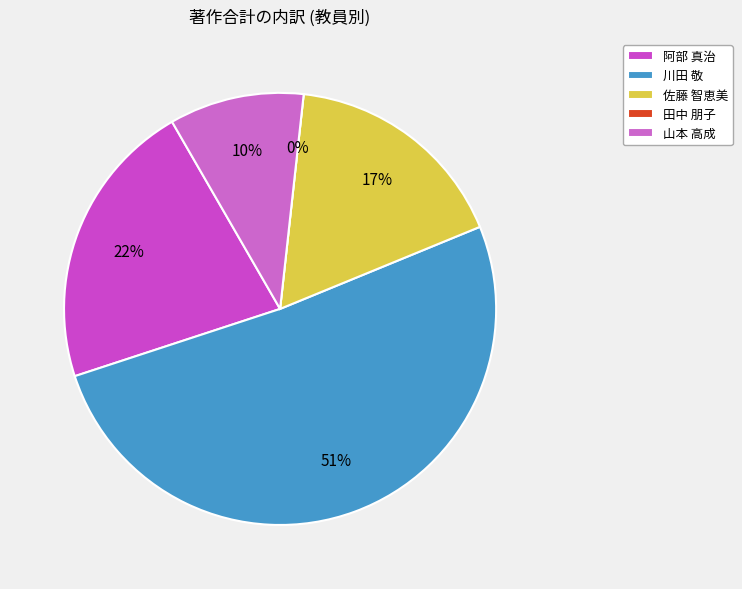

To the nearest percent, what is the difference between the 佐藤 智恵美 and 阿部 真治 slice percentages?

5%